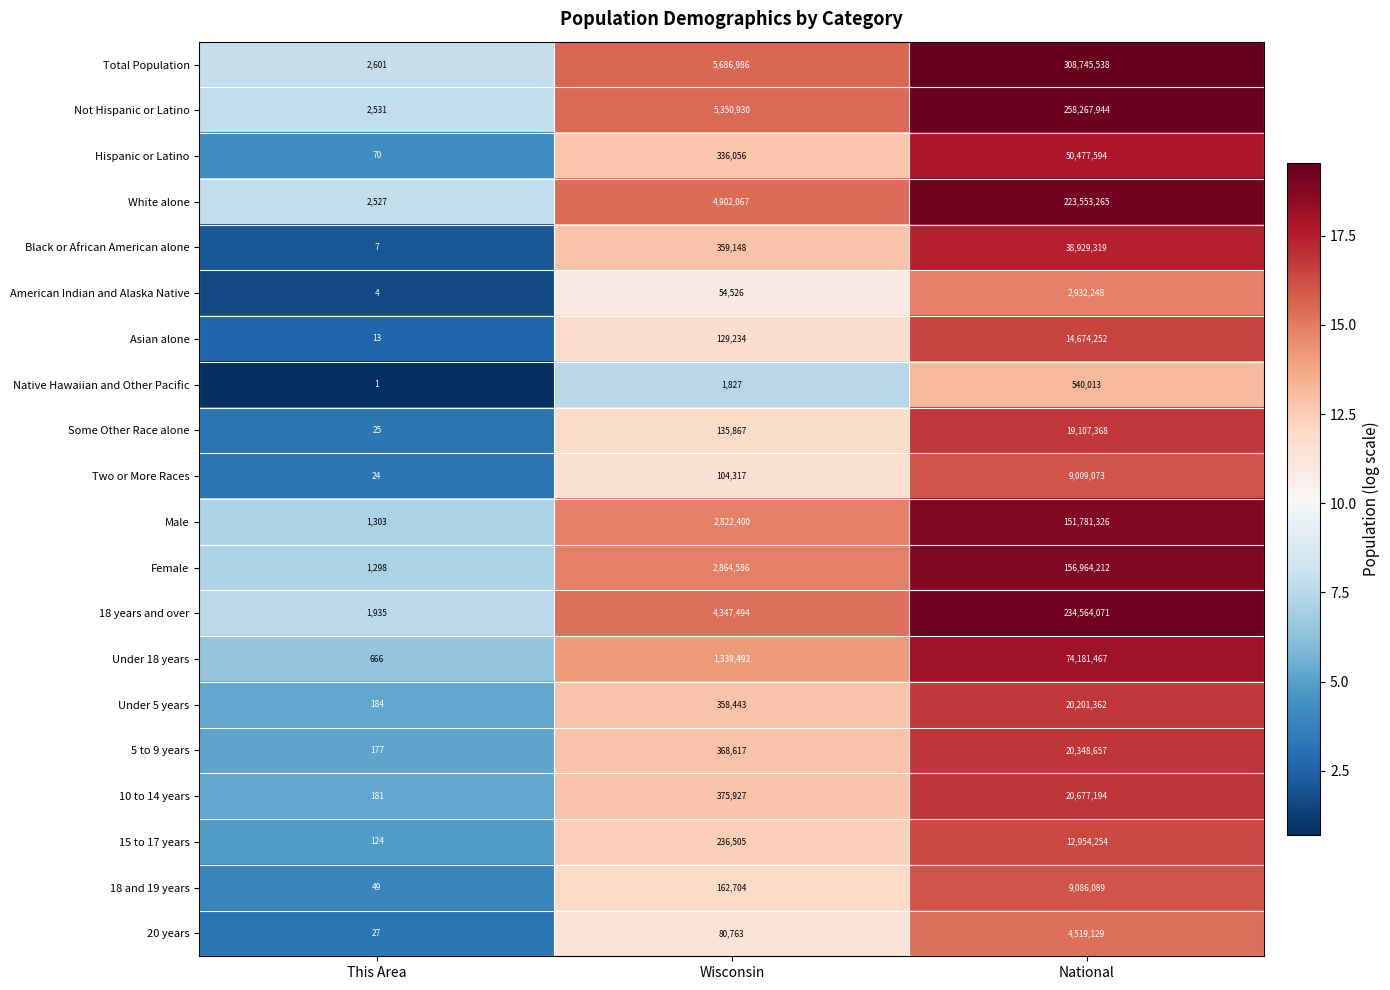

Is it true that Female equals 55136221 at National?

False